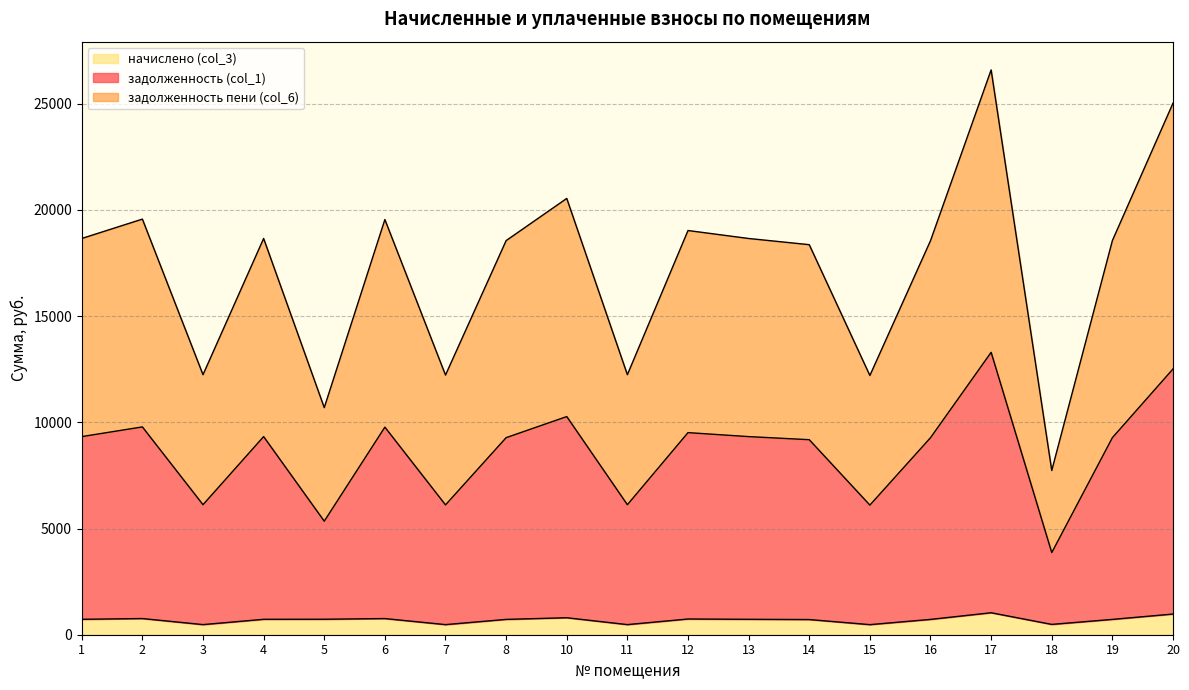

List the series in order of their overall mean, lowest first.

начислено (col_3), задолженность (col_1), задолженность пени (col_6)